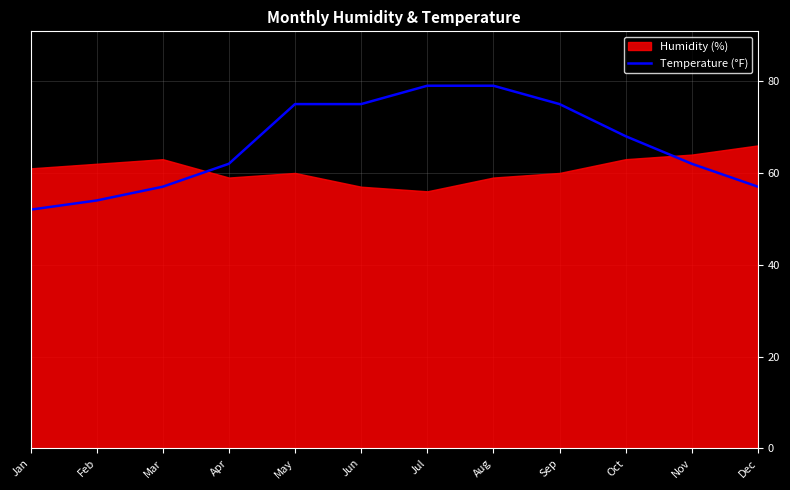

The chart shows a value of 108 at Sep. True or false?

False